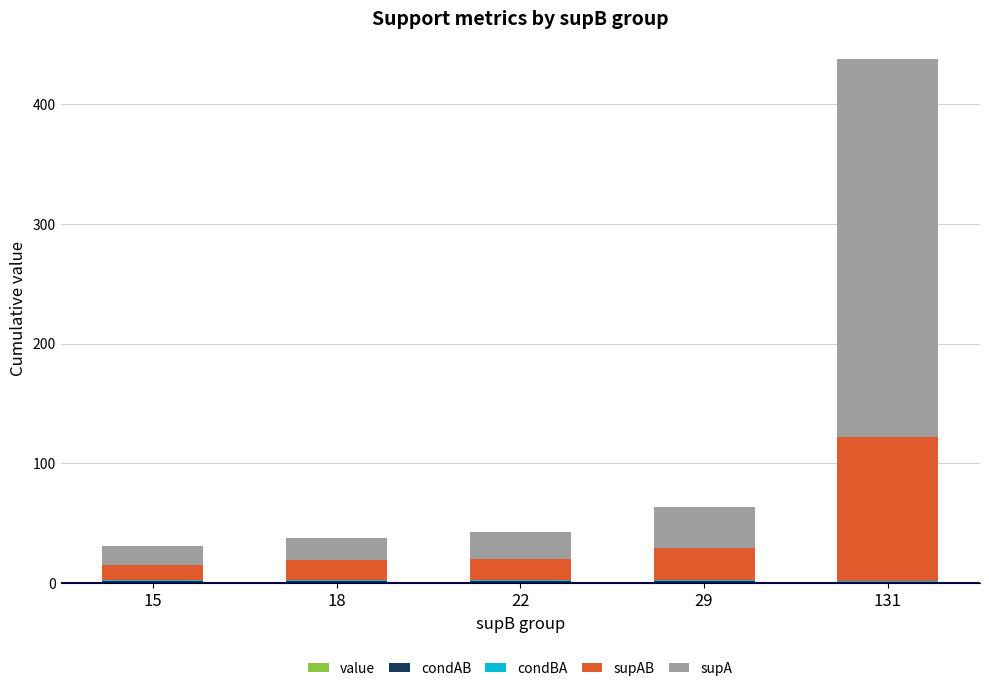

At which category is the sum across all series the highest?

131